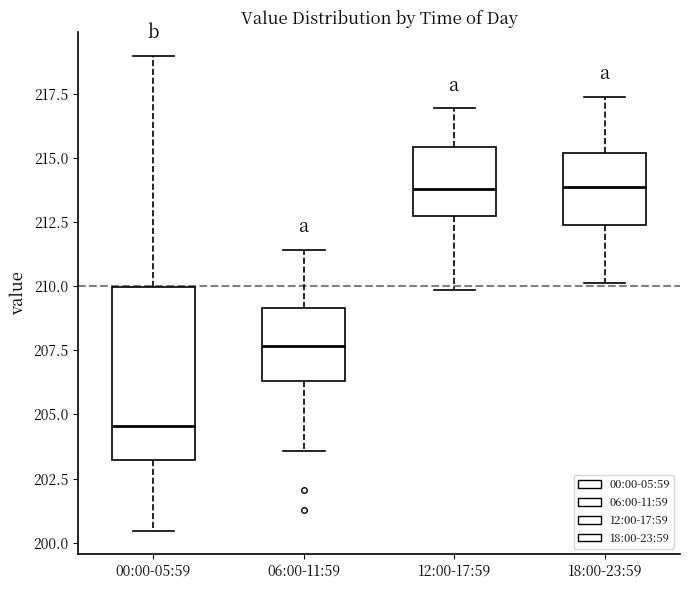

Comparing the boxes themselves (not the whiskers), which one is the tallest?

00:00-05:59